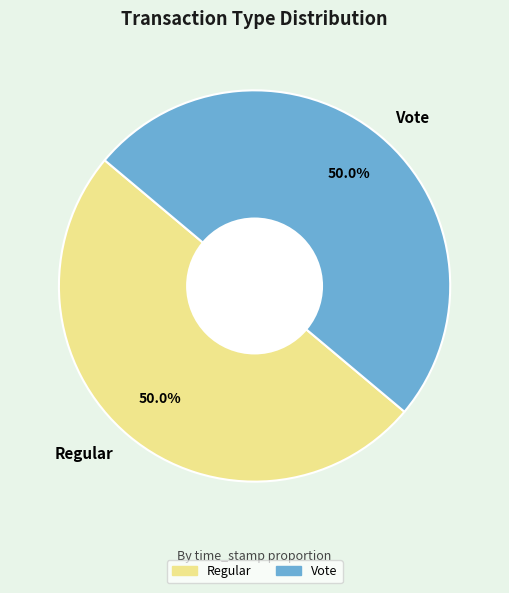

What percentage do Vote and Regular together represent?

100.0%